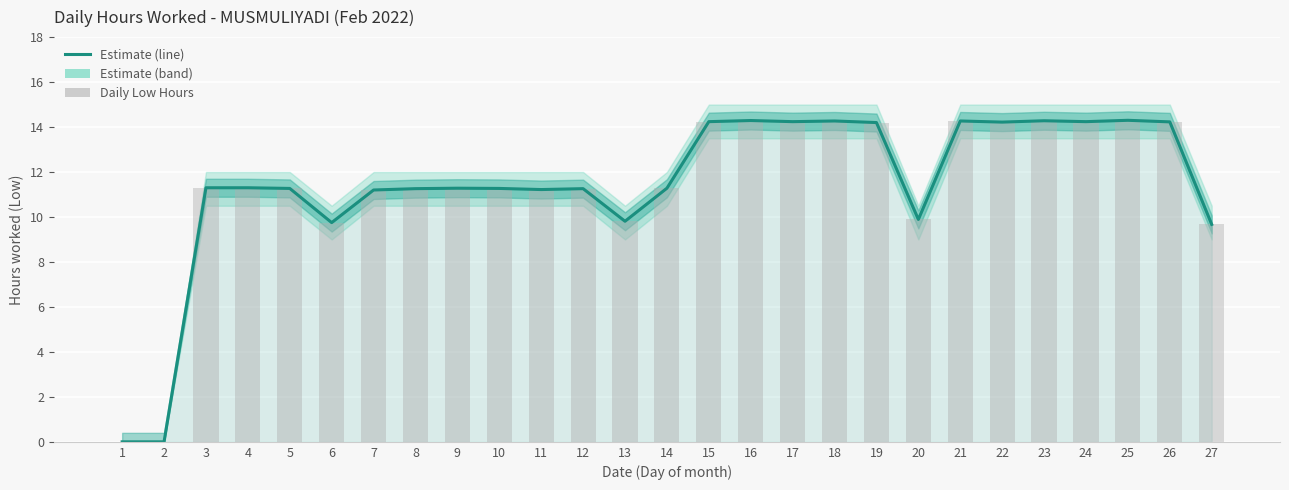

How many data points in Daily Low Hours are above 11?

21